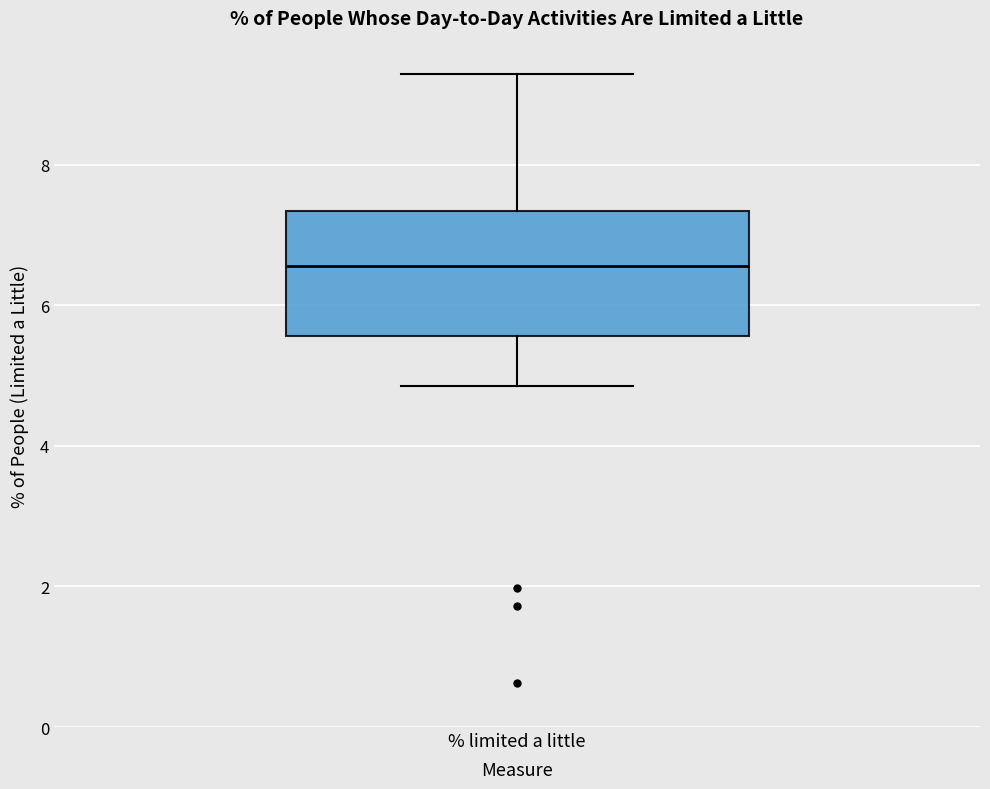

Where does the median line of the box for % limited a little sit on the y-axis? The values are not printed on the chart, so give them approximately, as read against the axis.

6.6